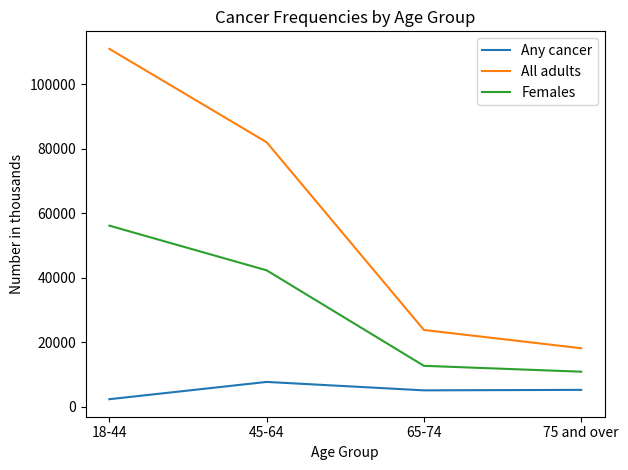

Does the chart display data point markers on the line(s)?

No